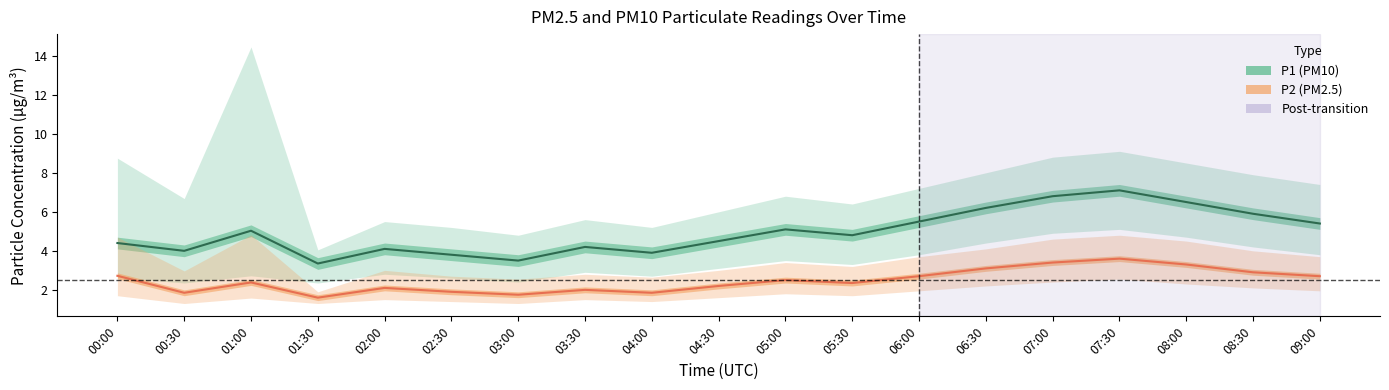

What is the sum of the P2 values at 09:00 and 01:00?

5.1